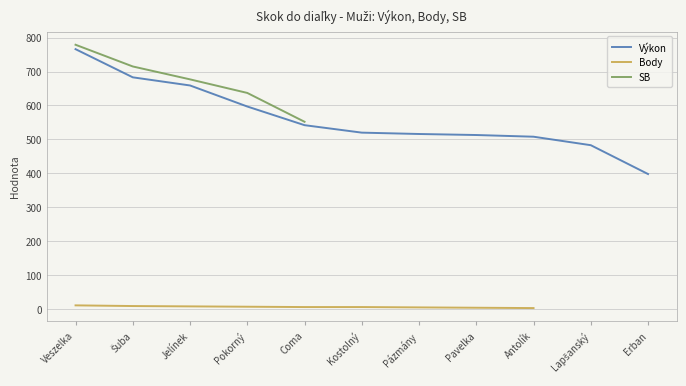

Which series has the widest spread of values?

Výkon